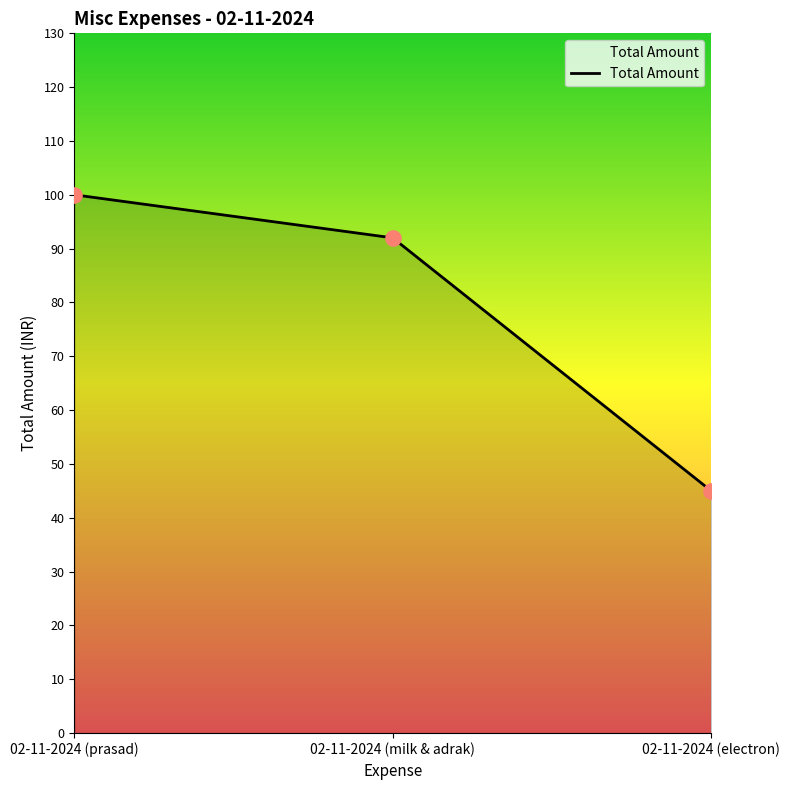

What is the ratio of the value at 02-11-2024 (prasad) to the value at 02-11-2024 (milk & adrak)?

1.1